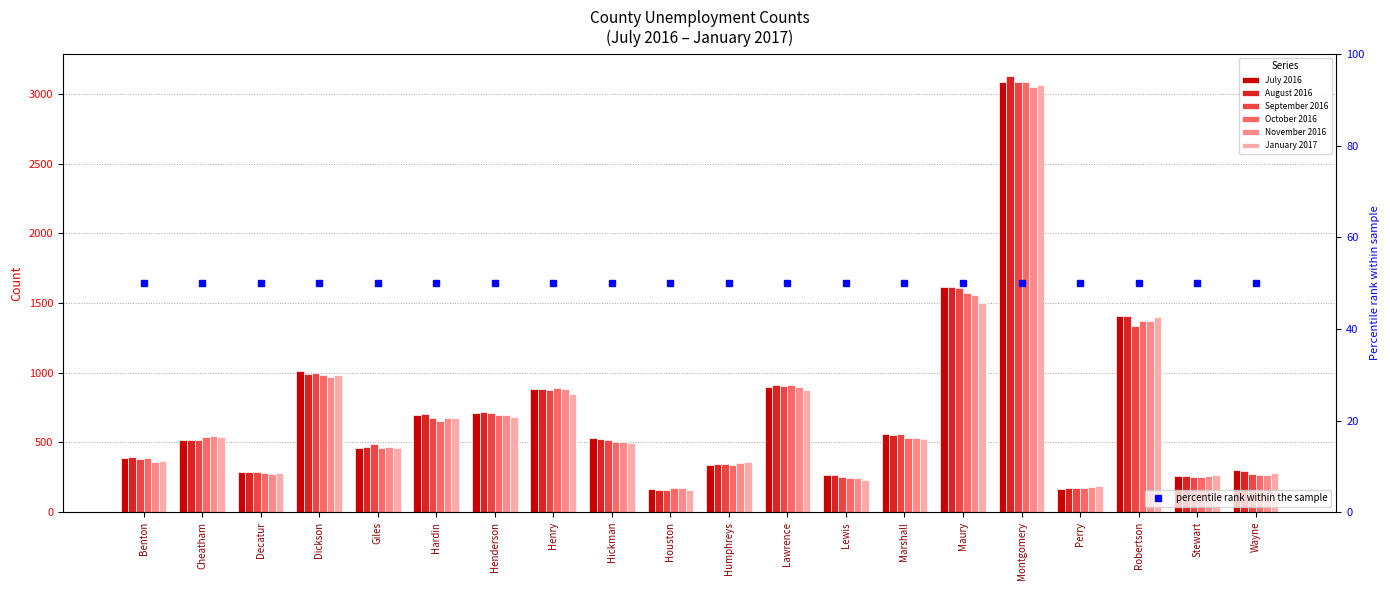

Rank the categories by November 2016 value from lowest to highest.

Houston, Perry, Lewis, Stewart, Wayne, Decatur, Humphreys, Benton, Giles, Hickman, Marshall, Cheatham, Hardin, Henderson, Henry, Lawrence, Dickson, Robertson, Maury, Montgomery